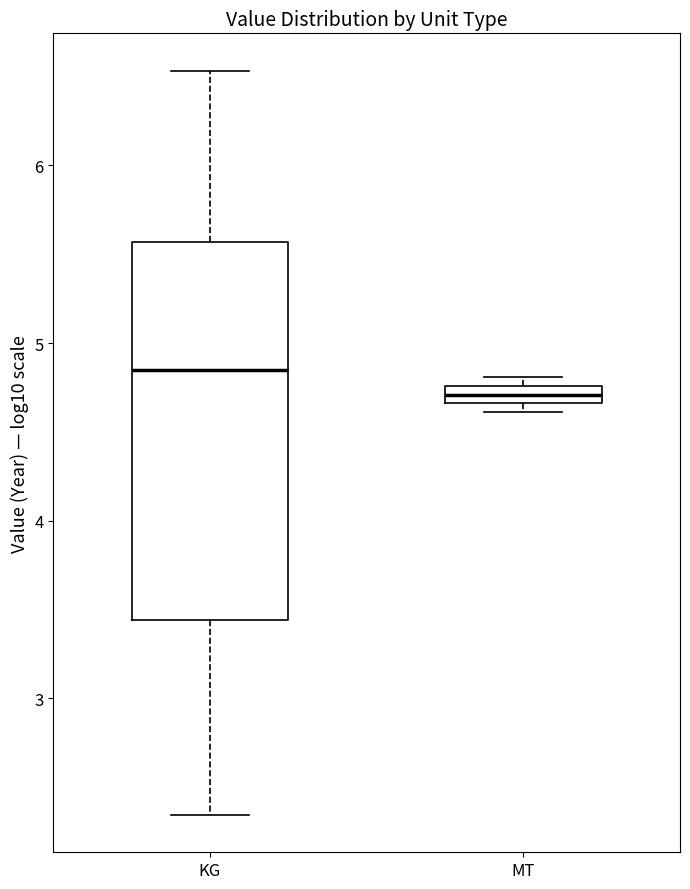

Where does the lower whisker of the box for KG end on the y-axis? The values are not printed on the chart, so give them approximately, as read against the axis.

2.3